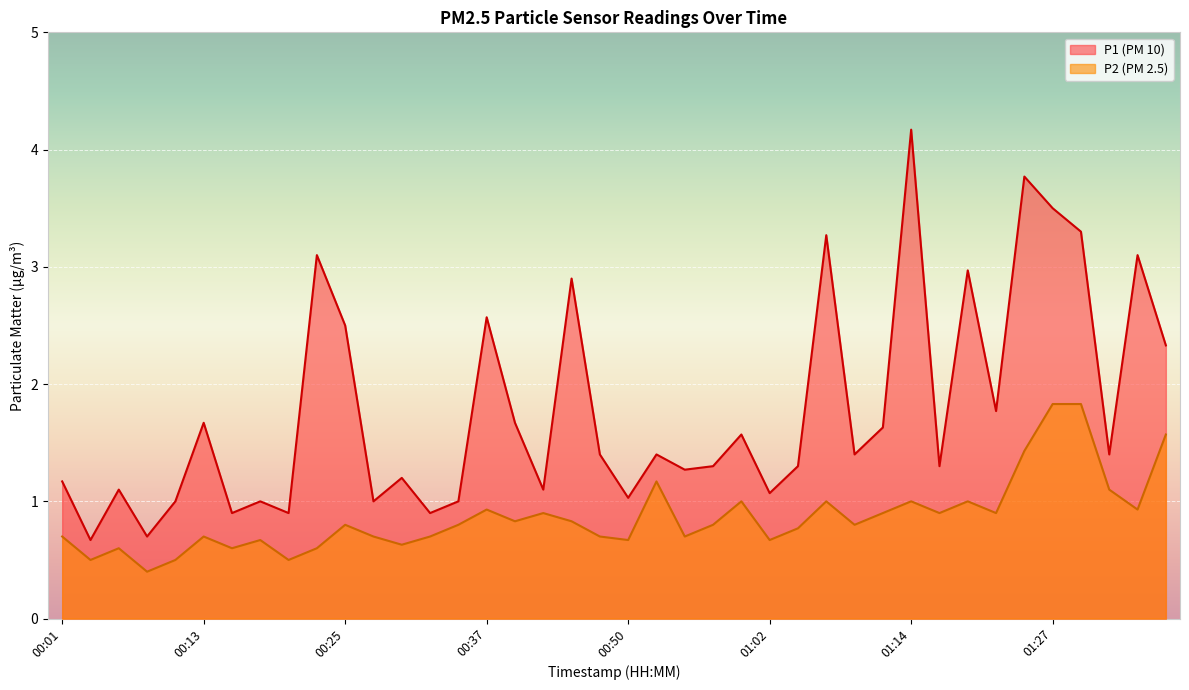

True or false: P1 has a value of 1.6 at 00:45.

False